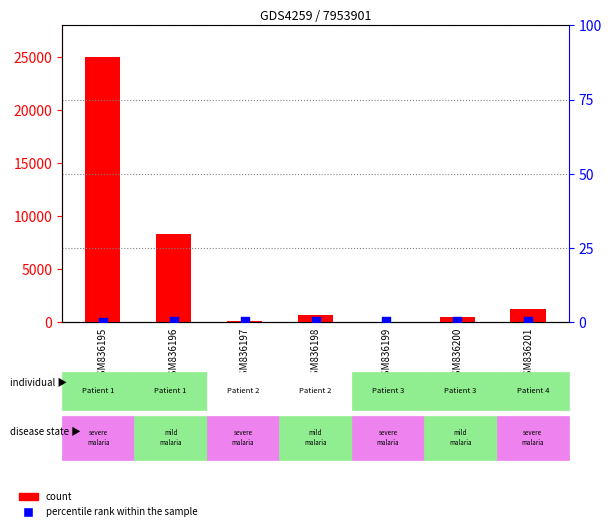

At which category is the sum across all series the highest?

GSM836195